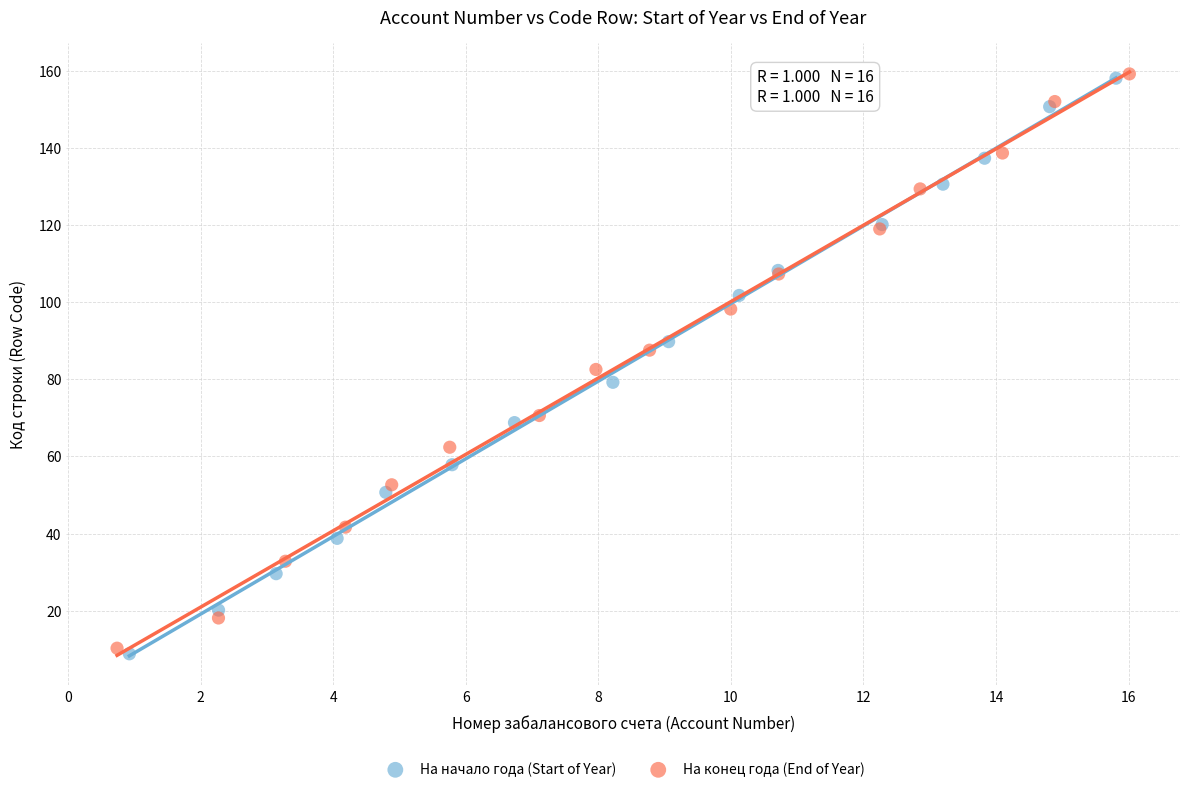

Which series has the largest Y range (max minus min)?

На начало года (Start of Year)